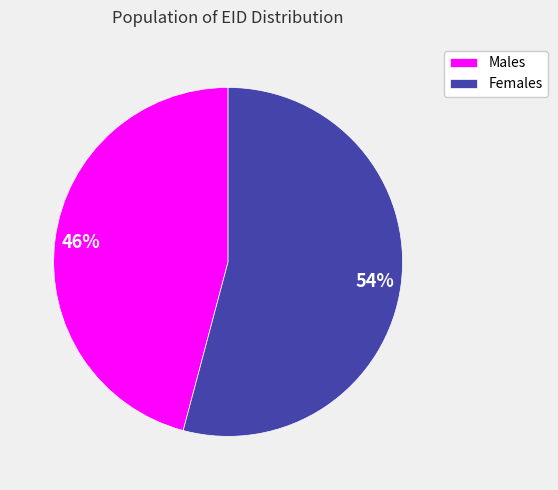

How many slices are in this pie chart?

2